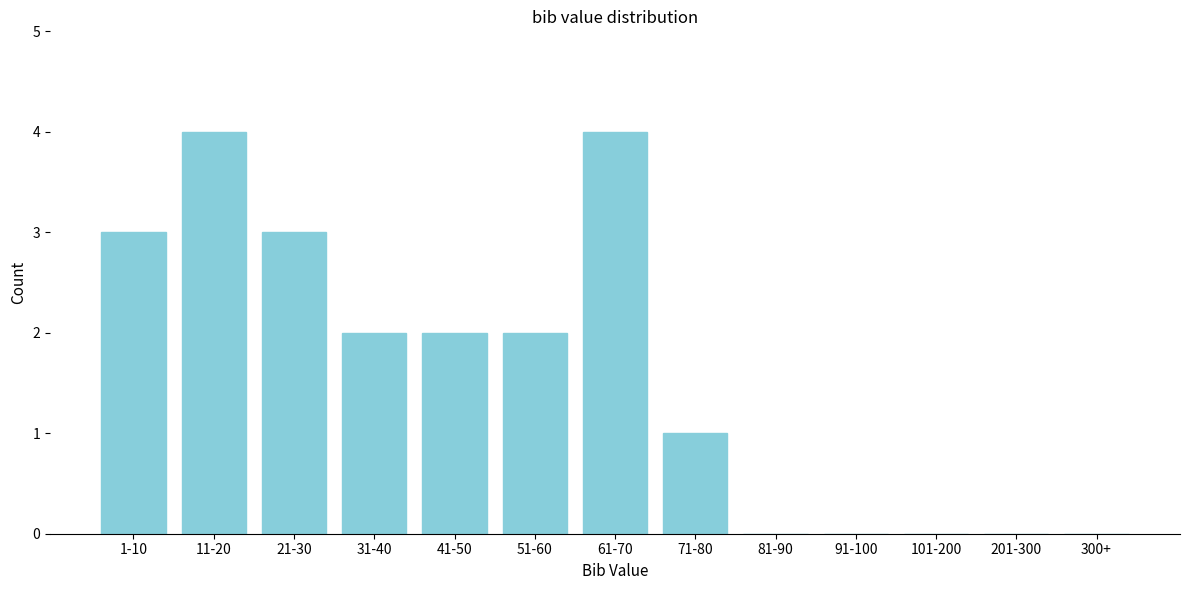

Reading right to left, what are all the values shown in this chart?

300+=0	201-300=0	101-200=0	91-100=0	81-90=0	71-80=1	61-70=4	51-60=2	41-50=2	31-40=2	21-30=3	11-20=4	1-10=3